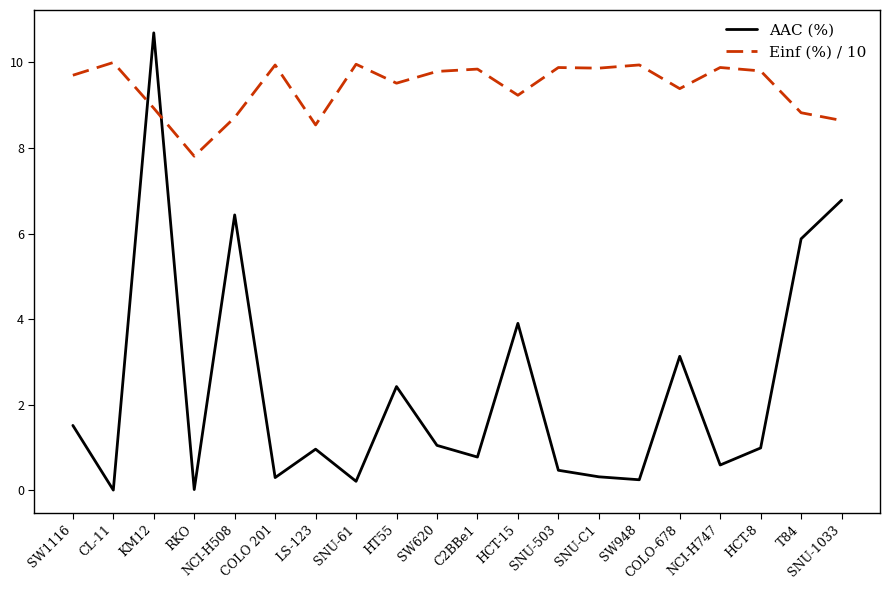

Where is the first local minimum for AAC (%)?

CL-11